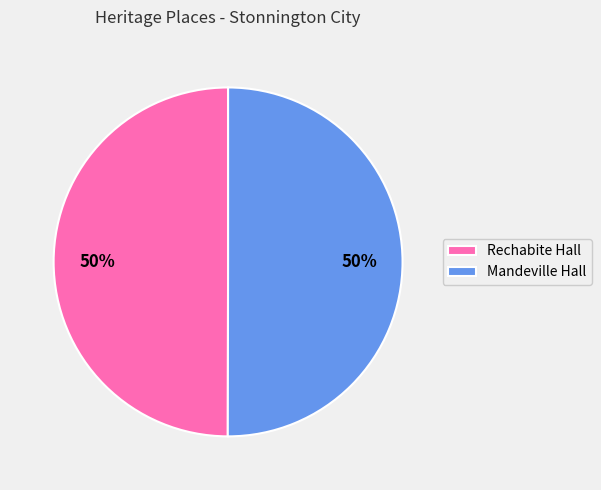

Do Rechabite Hall and Mandeville Hall together represent more than half of the pie?

Yes